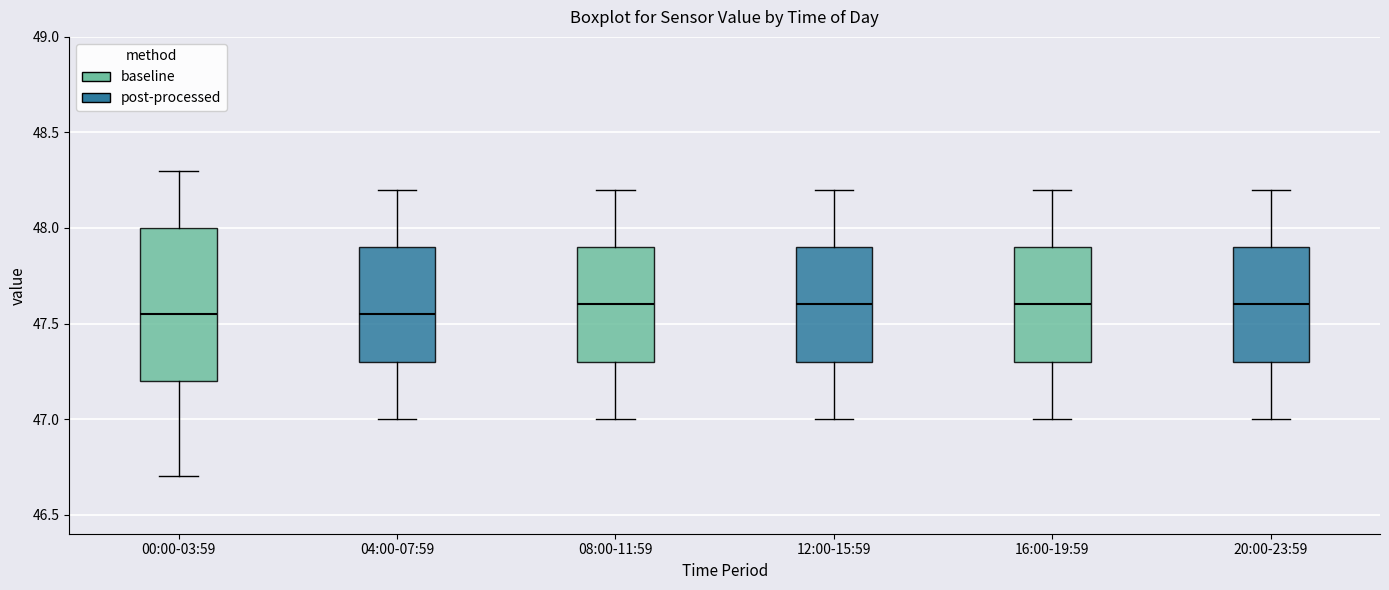

Where does the lower whisker of the box for 12:00-15:59 end on the y-axis? The values are not printed on the chart, so give them approximately, as read against the axis.

47.00